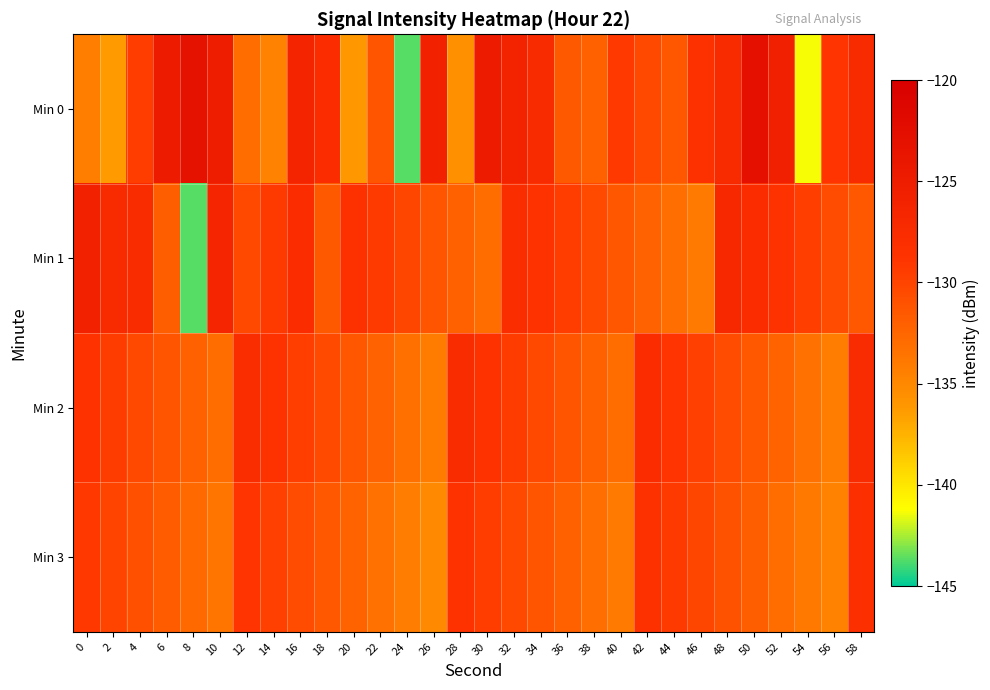

How many categories are shown in the chart?

30